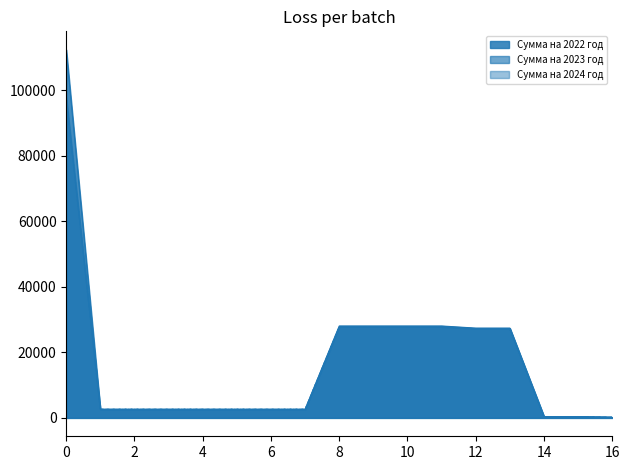

What is the difference between the Сумма на 2024 год values at 9 and 16?

27633.0